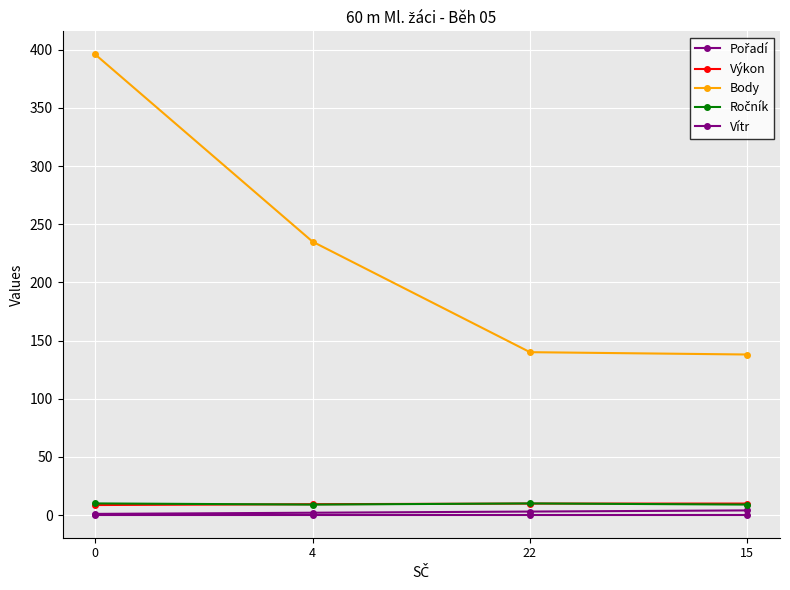

How many series are shown in this chart?

5